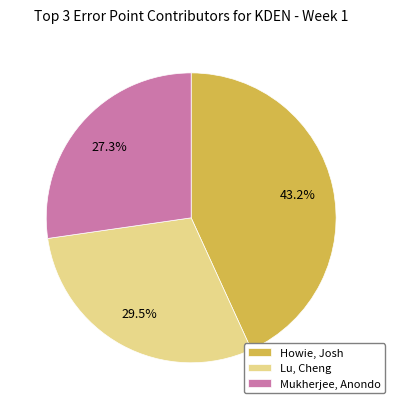

Does Mukherjee, Anondo represent more than half of the total?

No